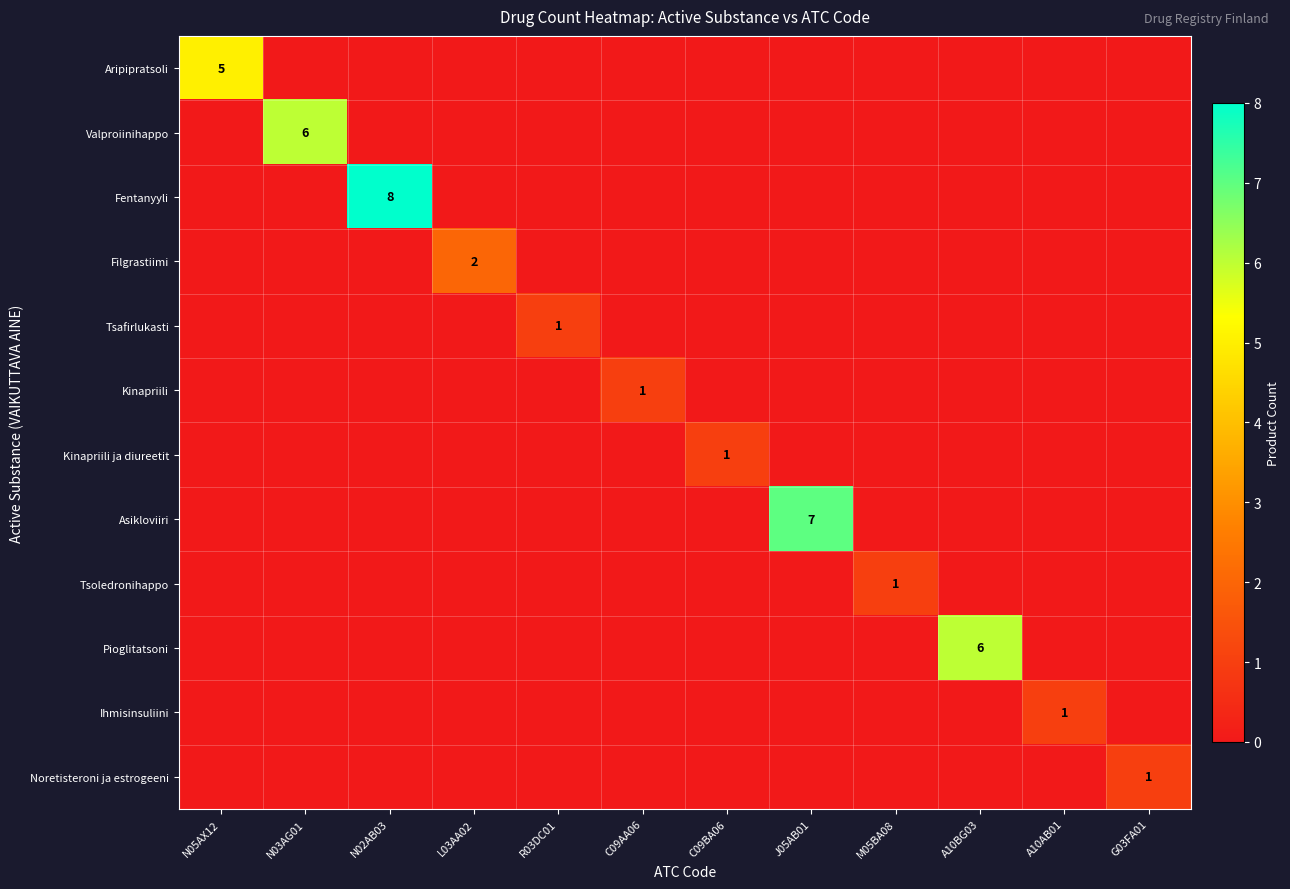

Which label corresponds to the smallest value in the chart?

N03AG01